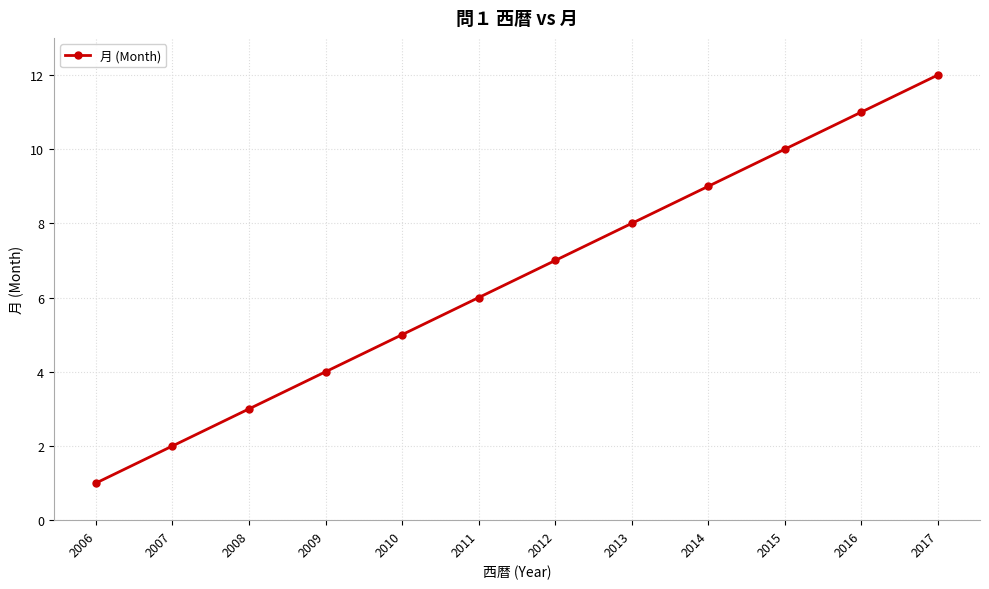

List the labels in order of value, smallest first.

2006, 2007, 2008, 2009, 2010, 2011, 2012, 2013, 2014, 2015, 2016, 2017